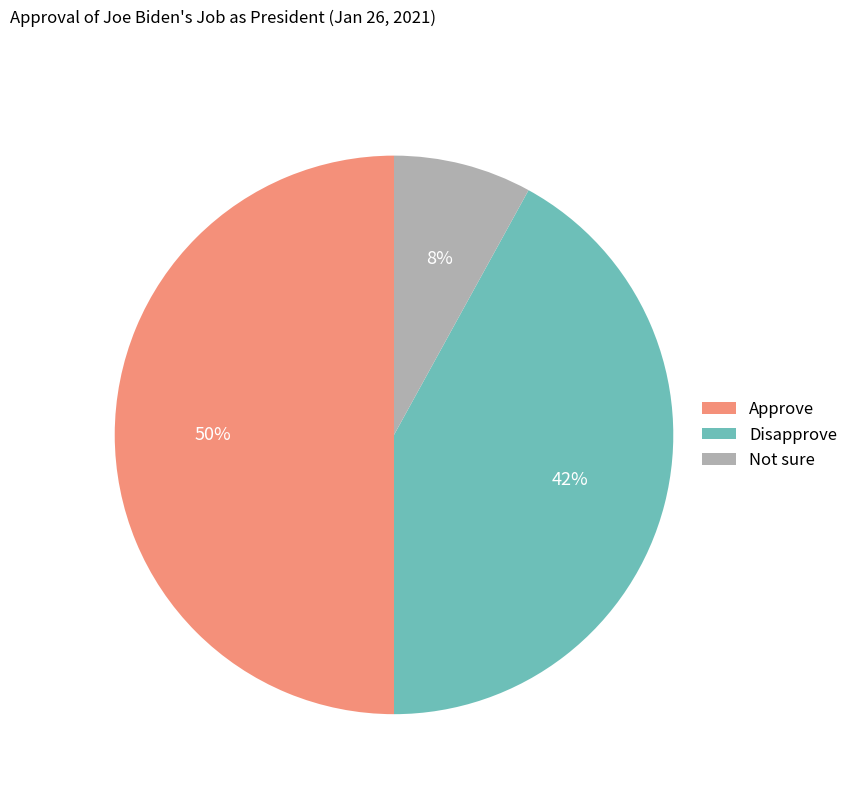

How many slices are in this pie chart?

3